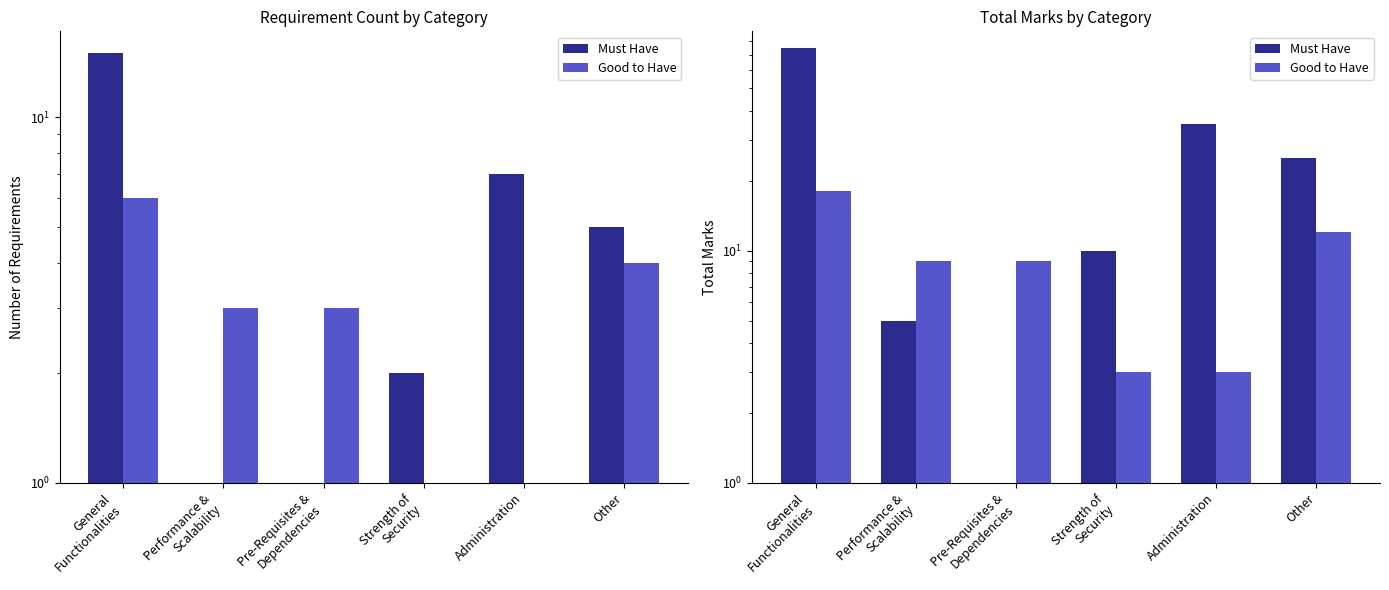

Count the Good to Have values in the range 3 to 12.

5